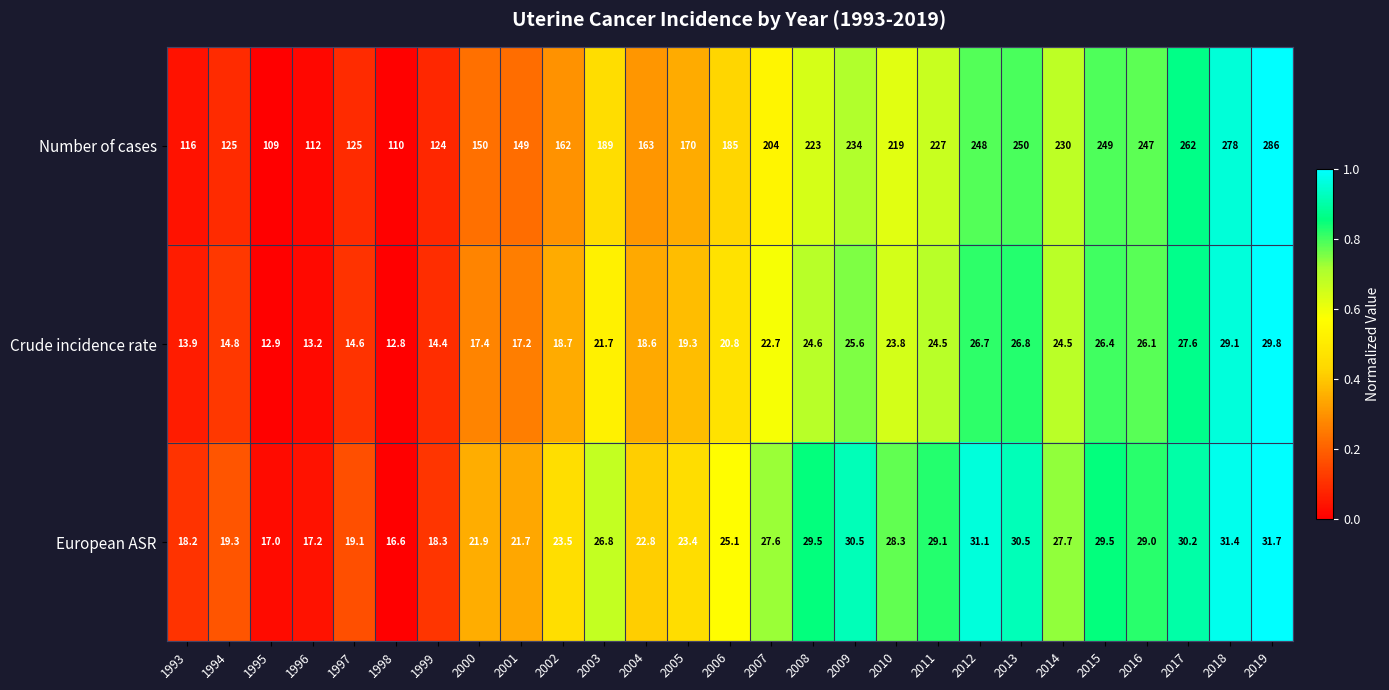

Rank the series by their maximum value, from highest to lowest.

Number of cases, European ASR, Crude incidence rate